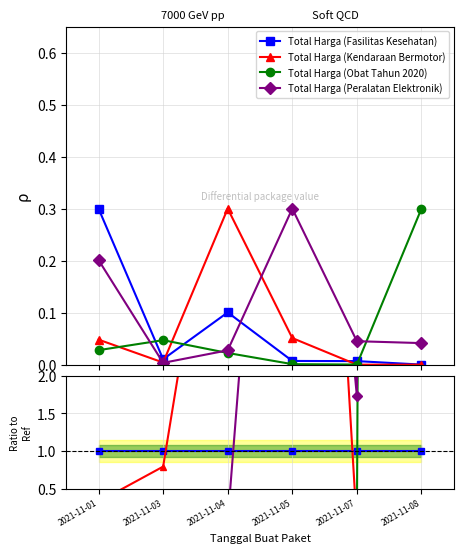

How many interior local peaks does the Total Harga (Kendaraan Bermotor) series have?

1